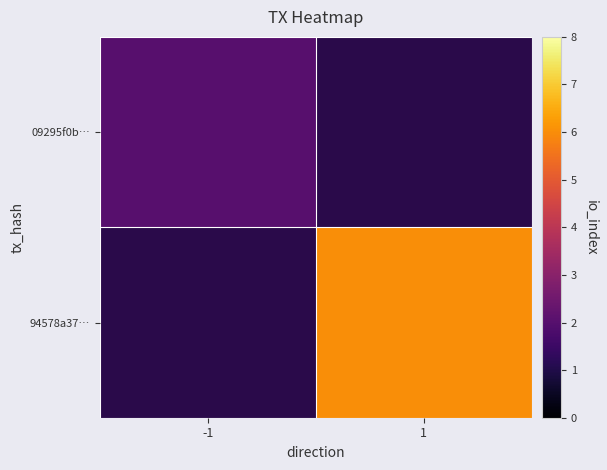

How many series are shown in this chart?

2